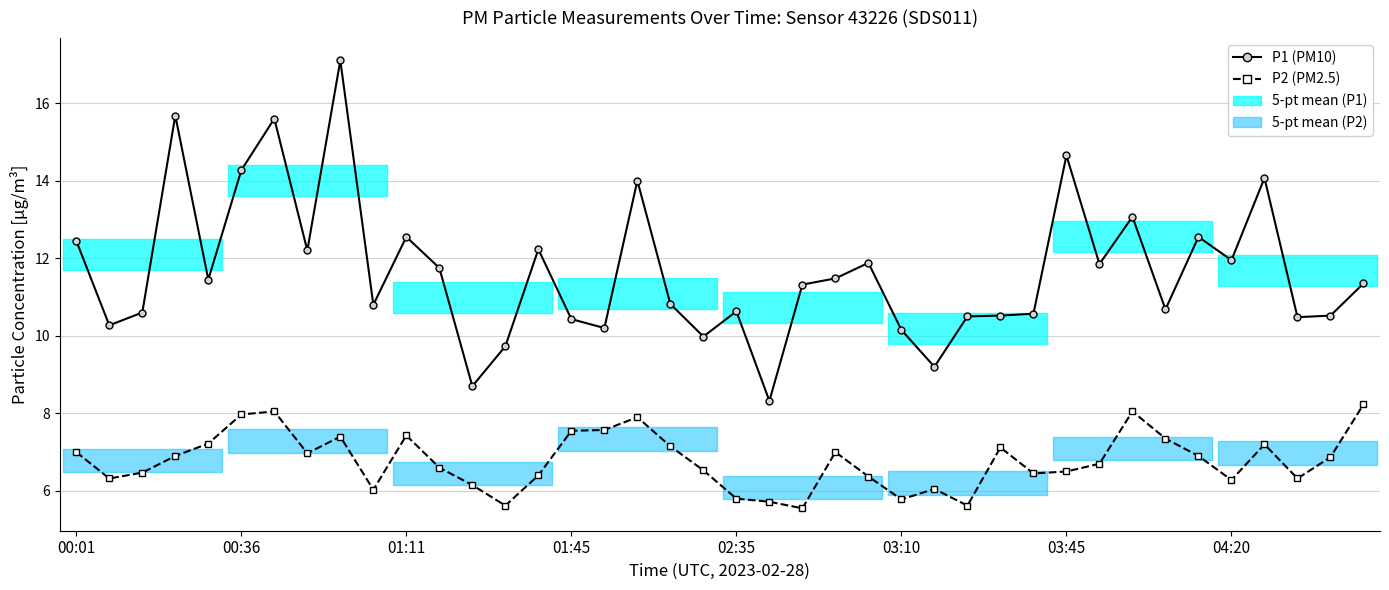

How many interior local valleys does the P2 (PM2.5) series have?

10